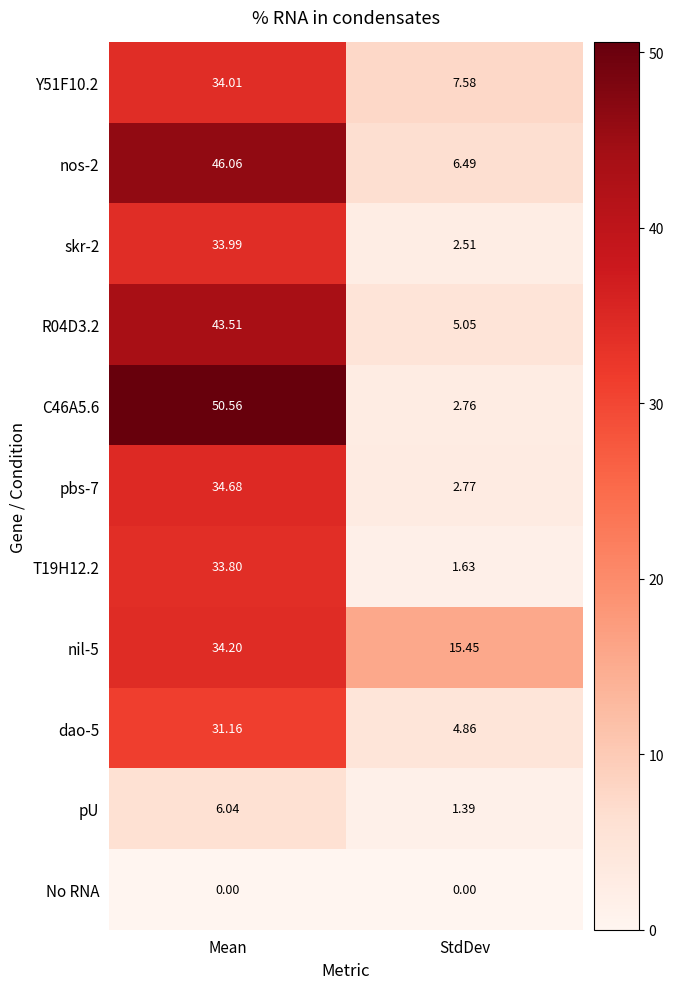

Which category has the highest value across all series?

Mean